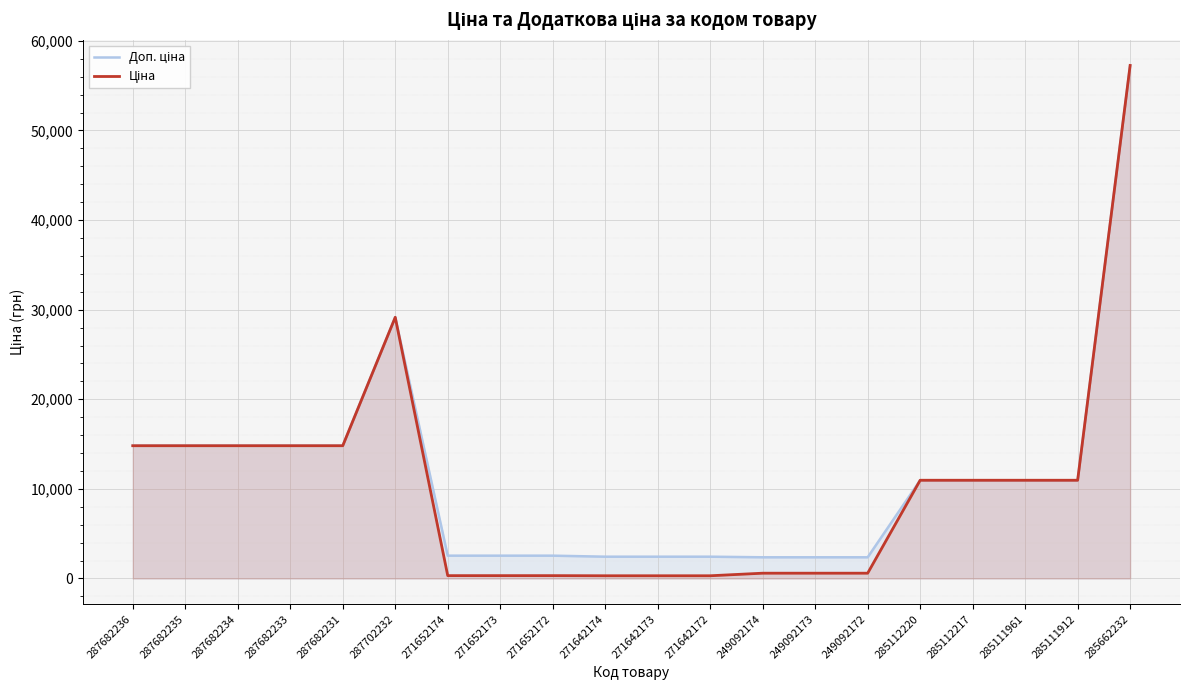

Which has a higher value, 249092174 or 271642172?

271642172